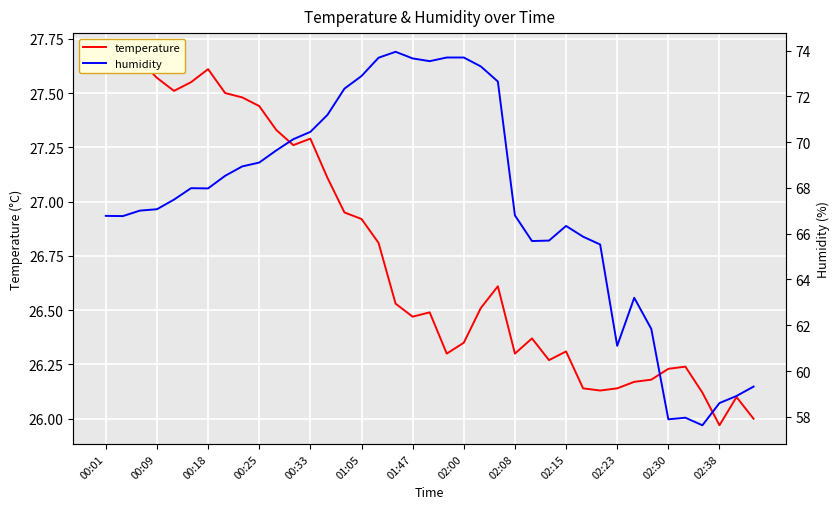

Reading left to right, list all the values displayed in this chart.

temperature: 27.7	27.7	27.6	27.6	27.5	27.6	27.6	27.5	27.5	27.4	27.3	27.3	27.3	27.1	26.9	26.9	26.8	26.5	26.5	26.5	26.3	26.4	26.5	26.6	26.3	26.4	26.3	26.3	26.1	26.1	26.1	26.2	26.2	26.2	26.2	26.1	26.0	26.1	26.0
humidity: 66.8	66.8	67.0	67.1	67.5	68.0	68.0	68.5	68.9	69.1	69.6	70.1	70.5	71.2	72.3	72.9	73.7	74.0	73.7	73.5	73.7	73.7	73.3	72.7	66.8	65.7	65.7	66.3	65.9	65.5	61.1	63.2	61.8	57.9	58.0	57.6	58.6	58.9	59.3